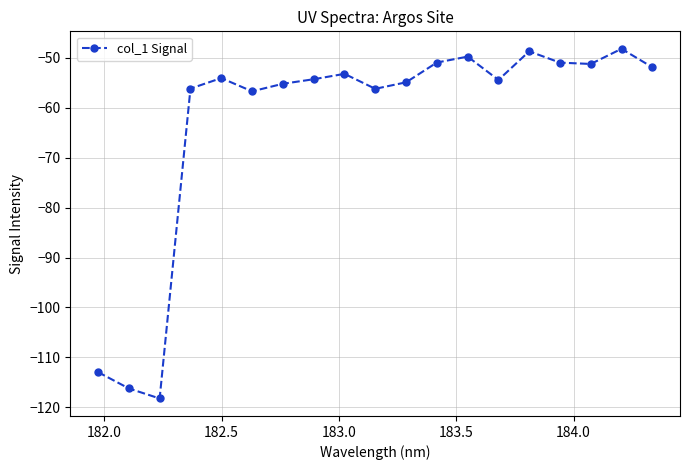

What is the value of the 18th point from the left?

-48.3